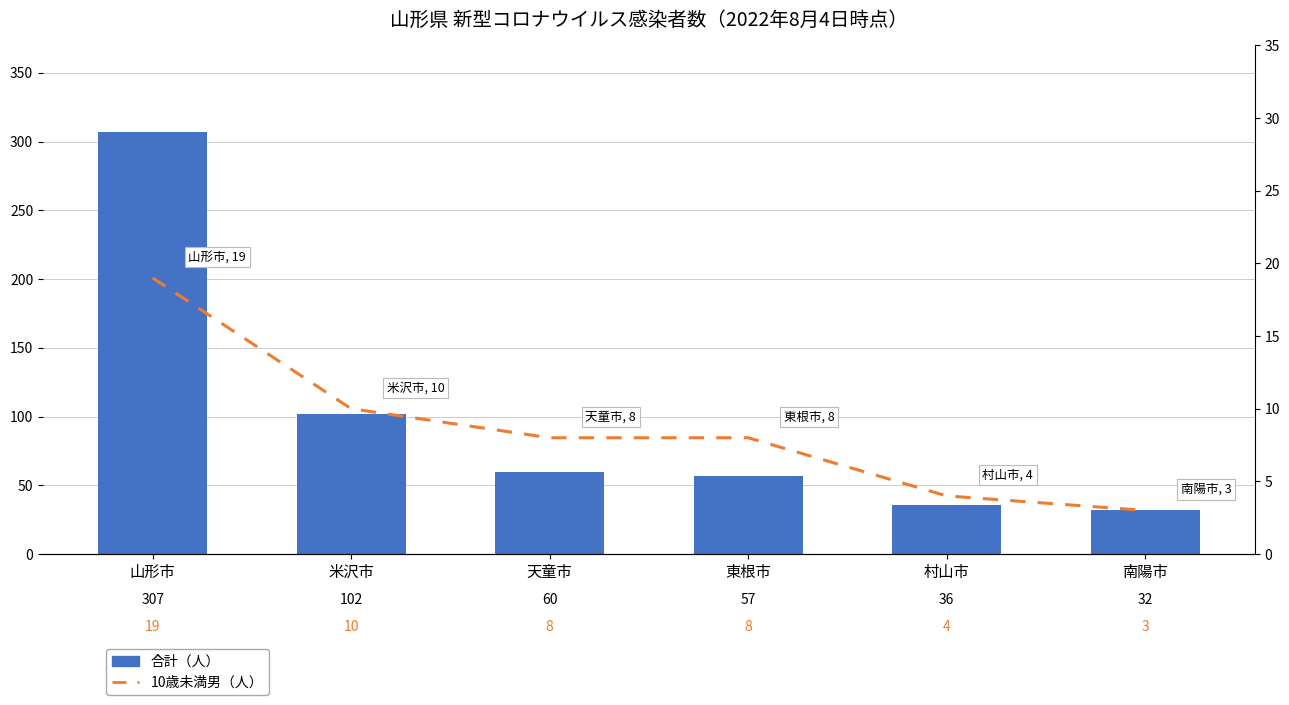

Which label corresponds to the largest value in the chart?

山形市